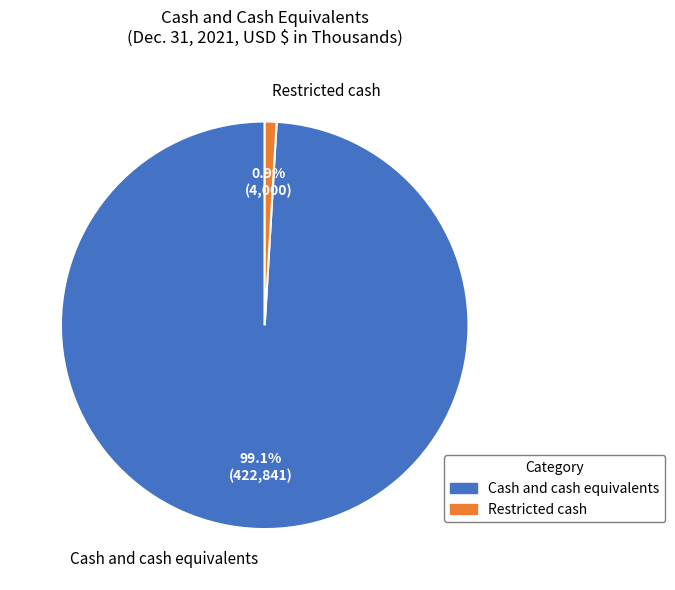

To the nearest percent, what is the difference between the largest and smallest slice percentages?

98%